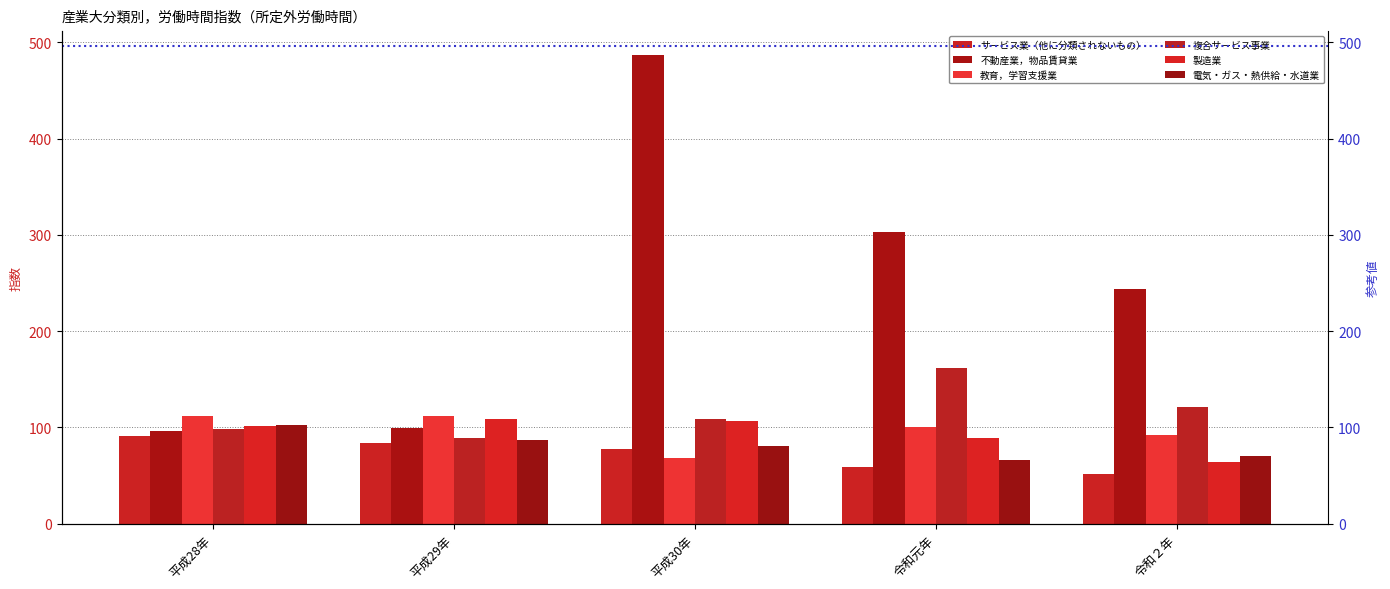

Is the value of サービス業（他に分類されないもの） at 令和元年 greater than the value of 不動産業，物品賃貸業 at 令和２年?

No